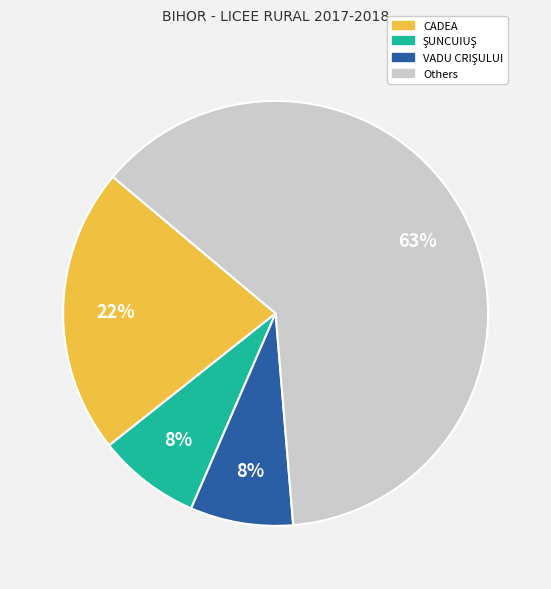

Is there any slice that represents more than half of the pie?

Yes